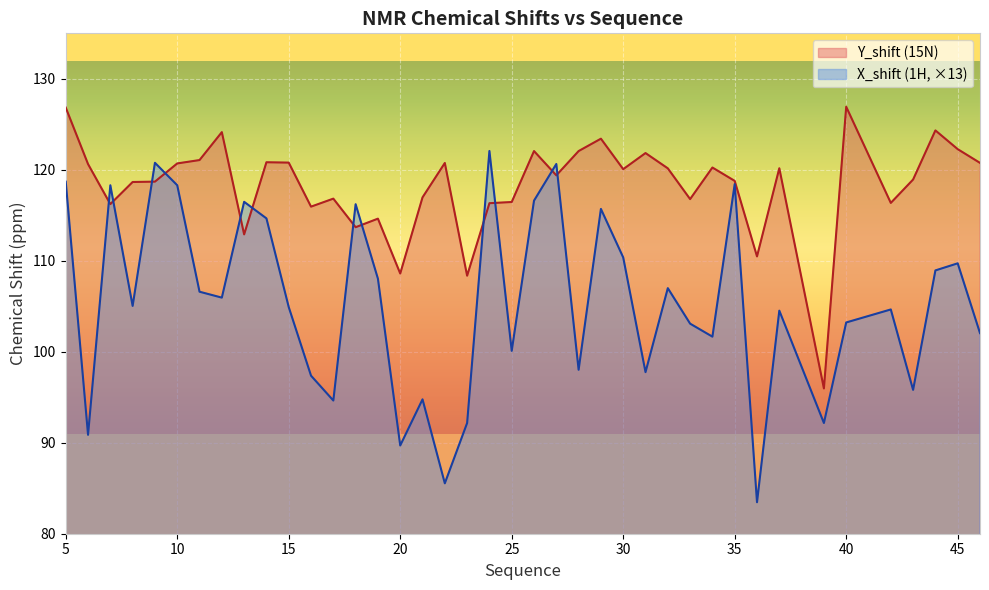

Where do Y_shift and X_shift first cross each other?

6 and 7